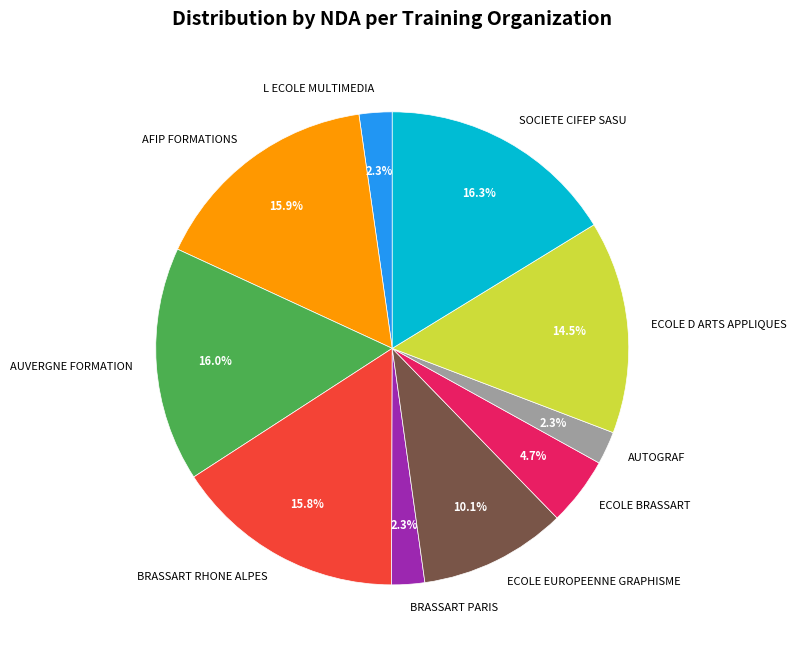

Does BRASSART PARIS account for over 50% of the chart?

No